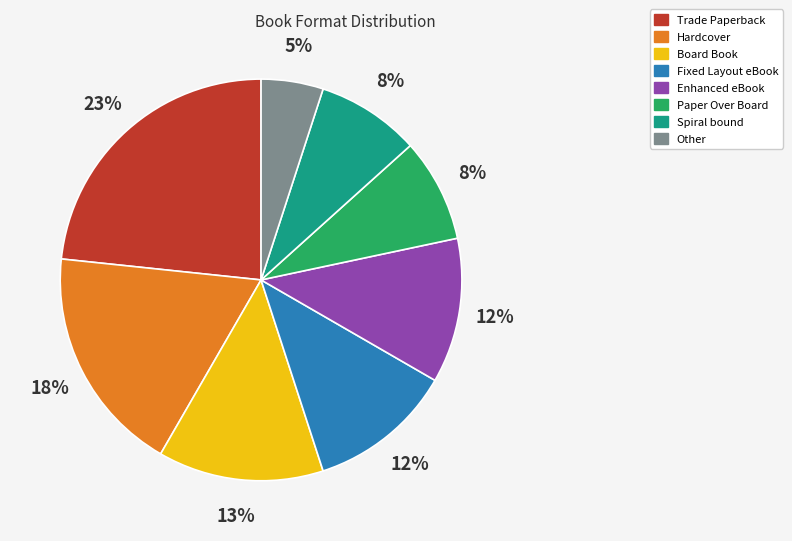

To the nearest percent, what percentage of the pie is Hardcover?

18%